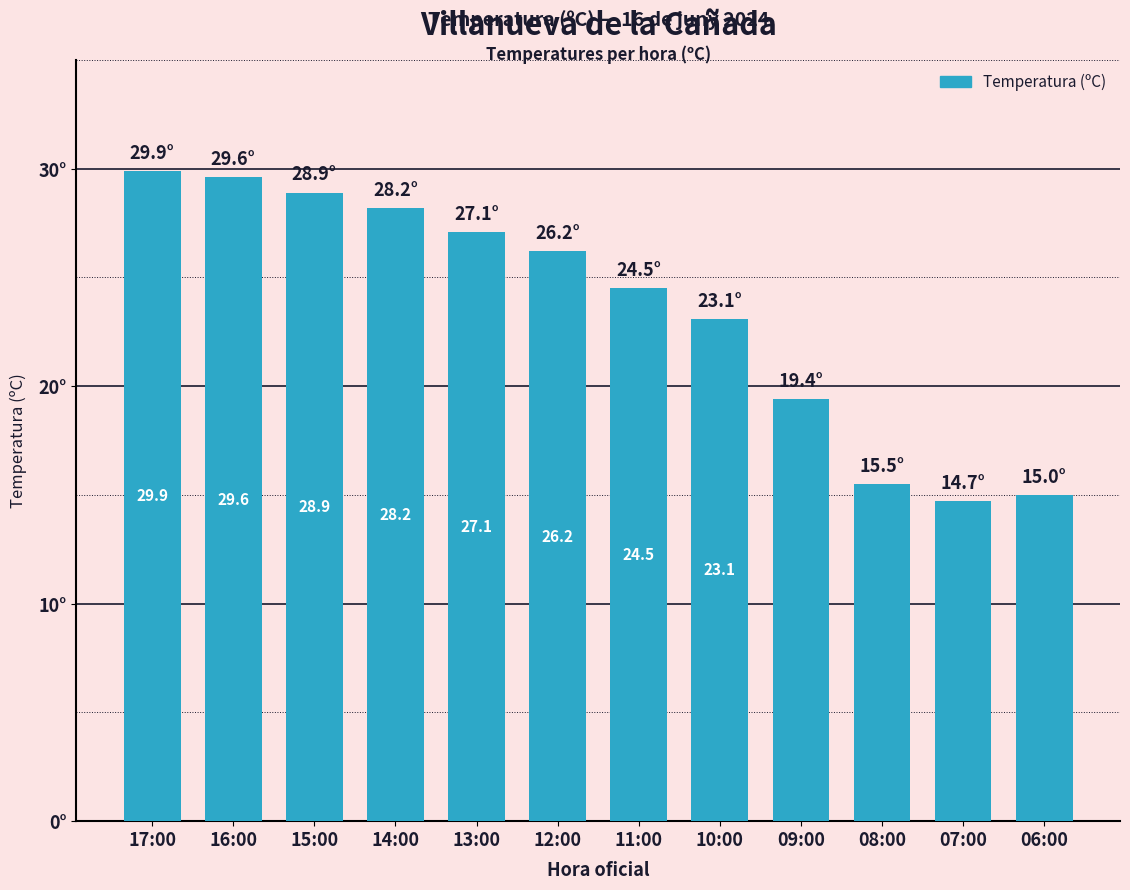

List the labels in order of value, largest first.

17:00, 16:00, 15:00, 14:00, 13:00, 12:00, 11:00, 10:00, 09:00, 08:00, 06:00, 07:00